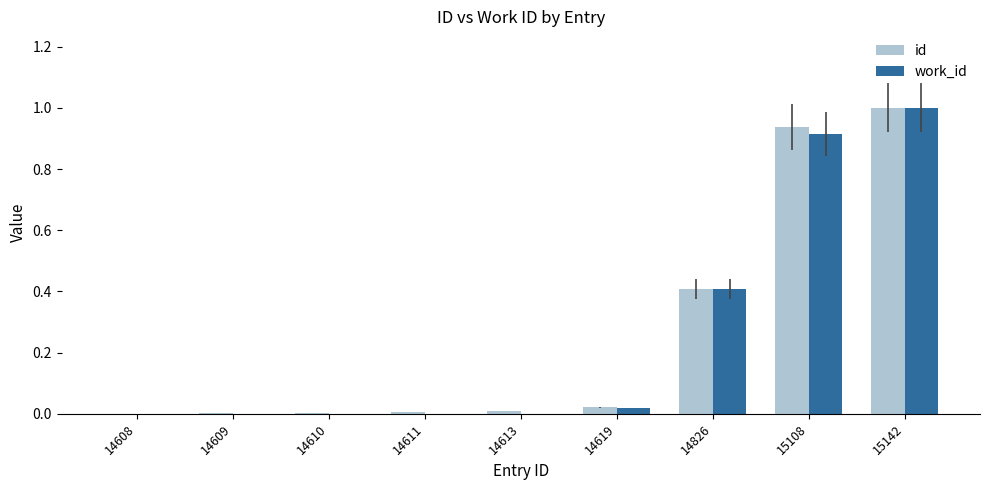

At which category is the sum across all series the highest?

15142